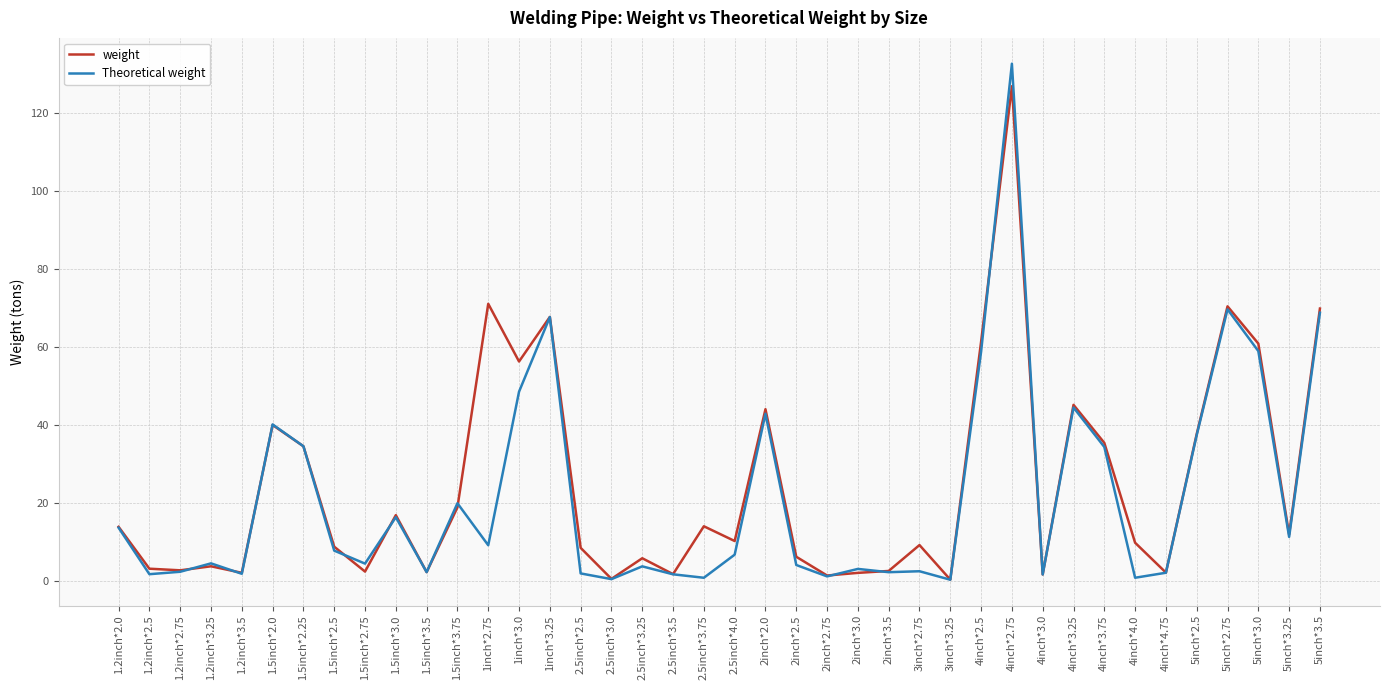

At which category does the chart reach its peak across all series?

4inch*2.75